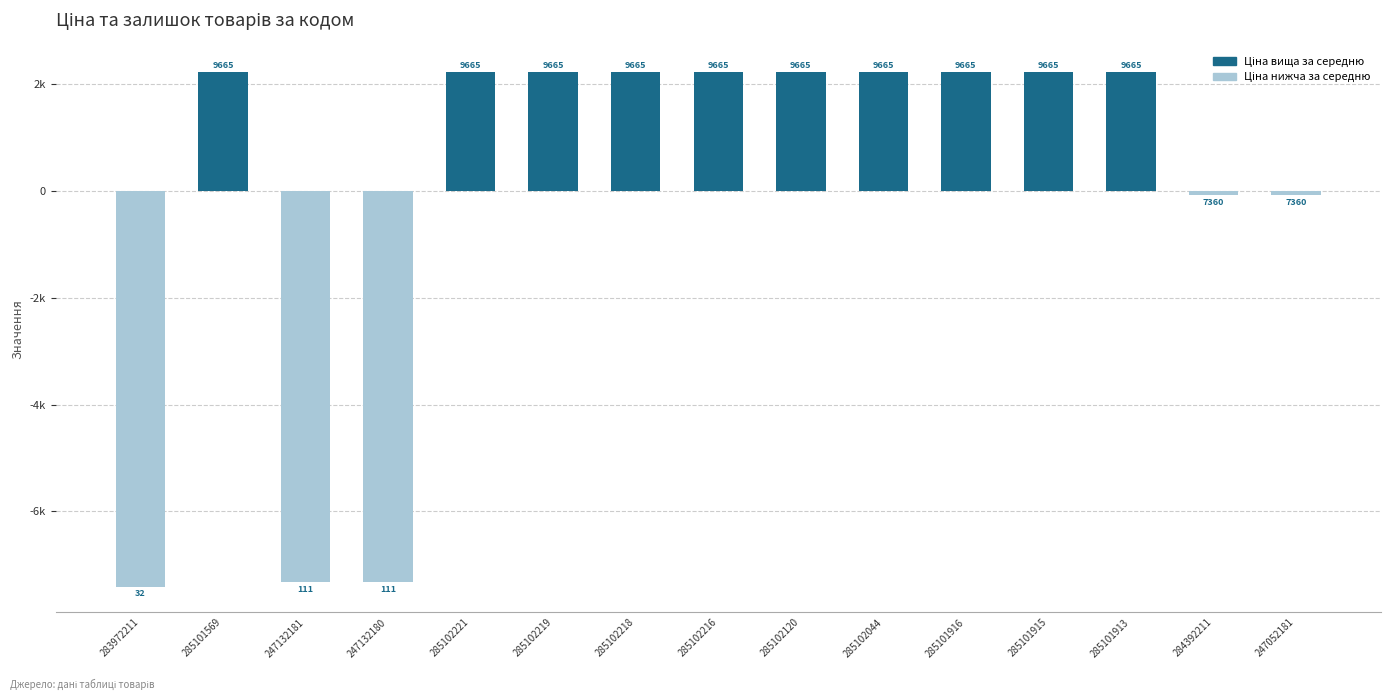

Approximately how many times larger is the value at 285102219 compared to 285102044?

1.0